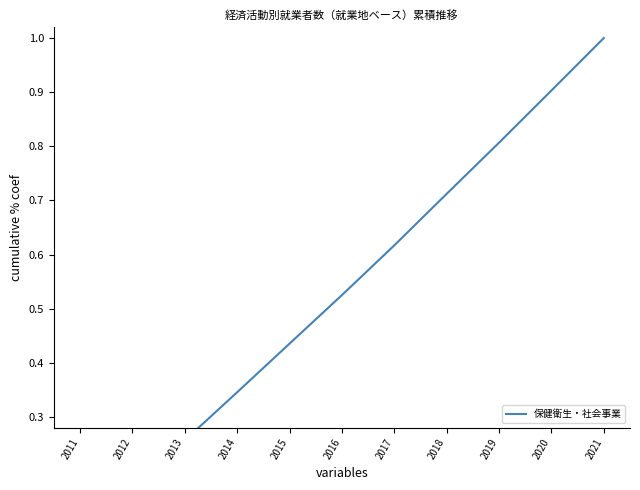

The chart shows a value of 0.3 at 2014. True or false?

True